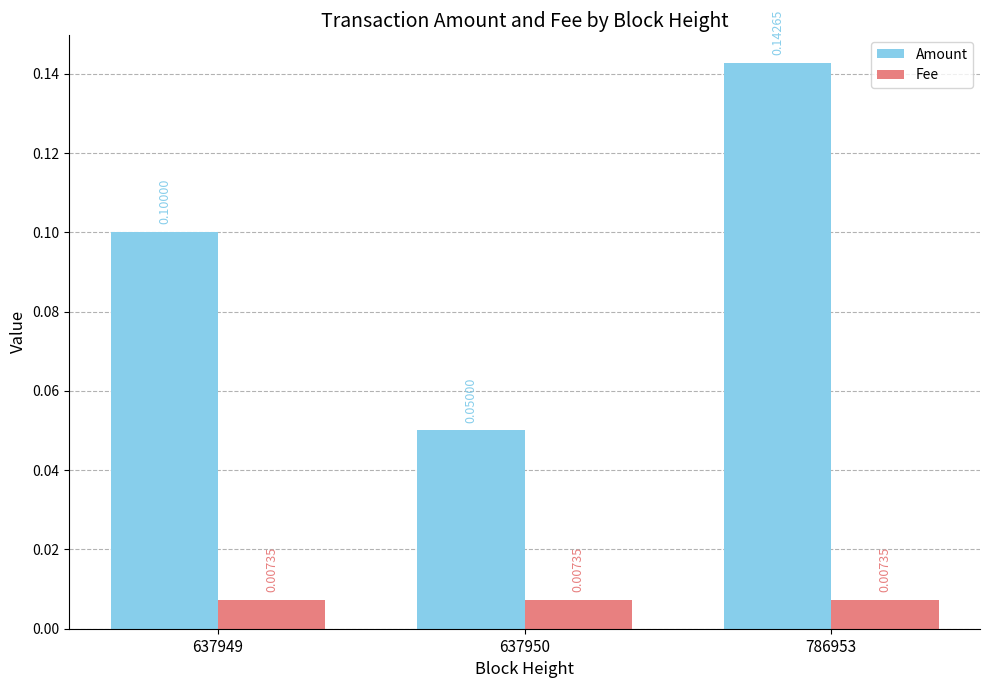

At how many categories does at least one series exceed 0?

3